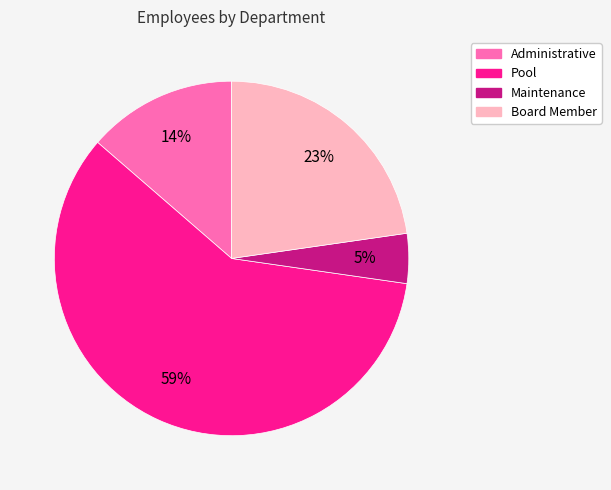

Is it true that Maintenance is 5% of the pie?

True